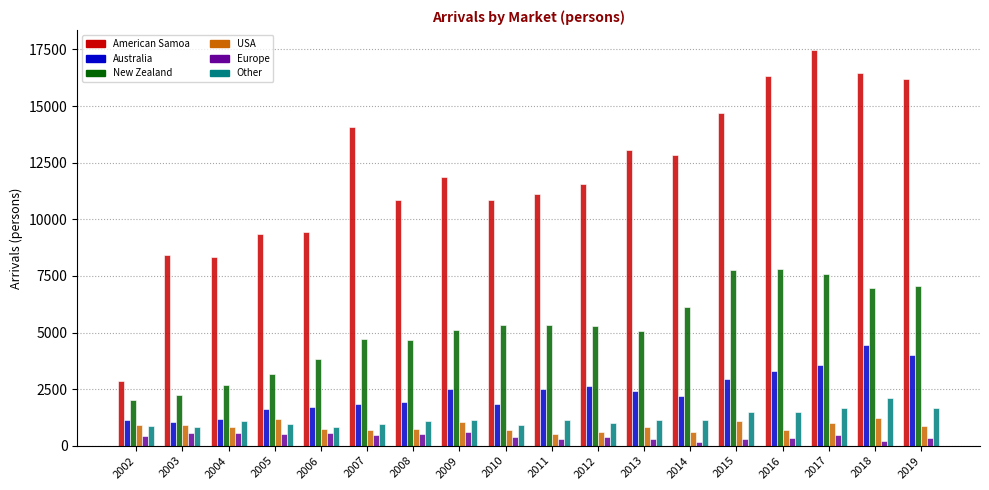

What is the highest value of the American Samoa series?

17489